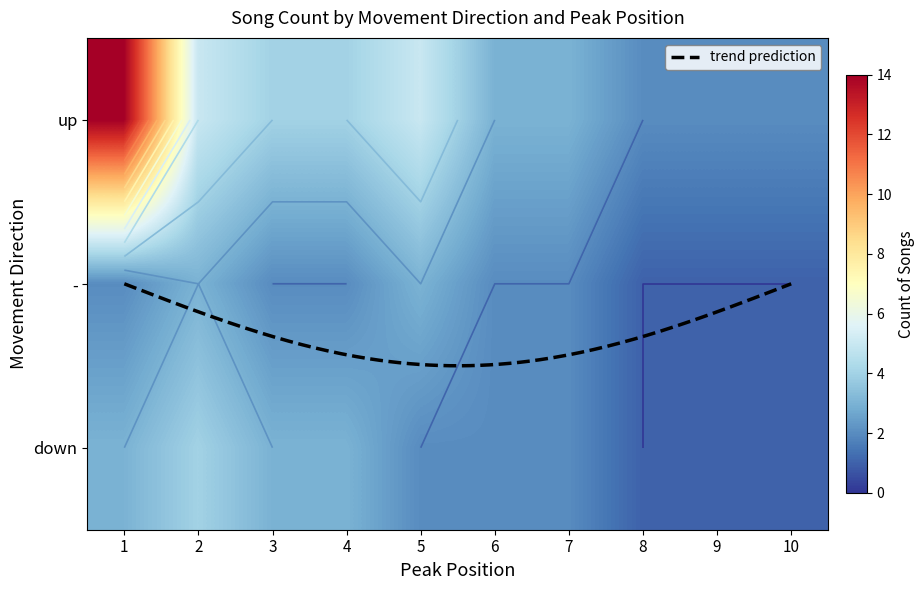

What is the sum of the - values at 5 and 2?

6